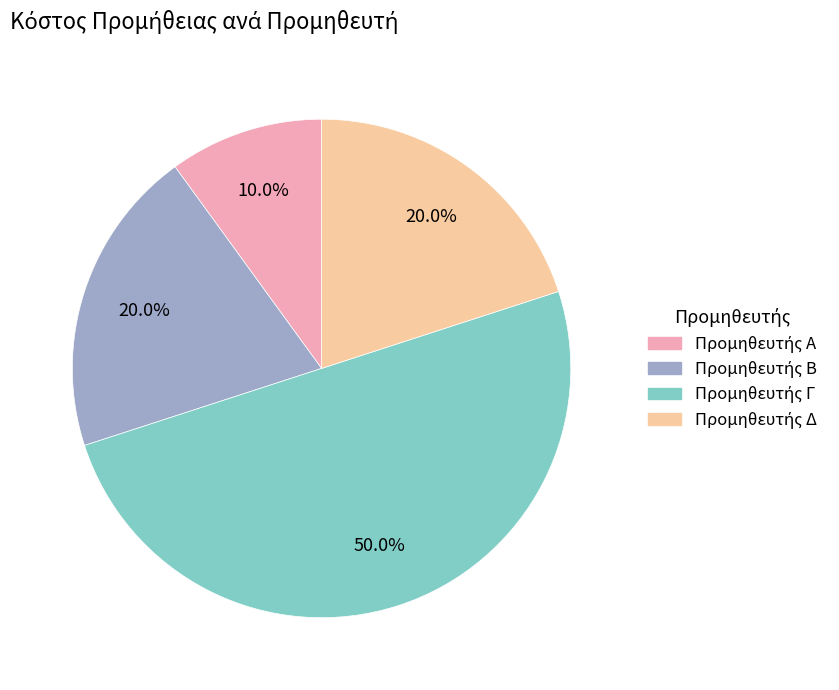

Between Προμηθευτής Β and Προμηθευτής Γ, which is larger?

Προμηθευτής Γ